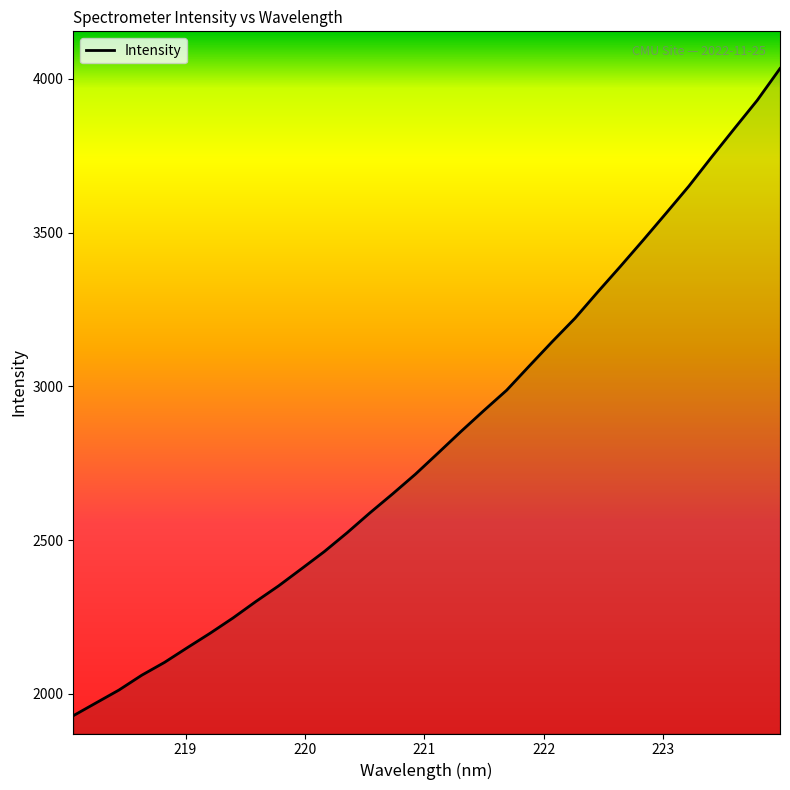

How many lines are shown in the chart?

1